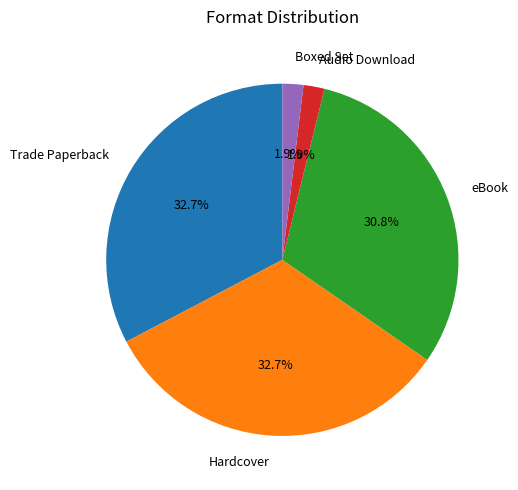

Does any single category account for the majority?

No